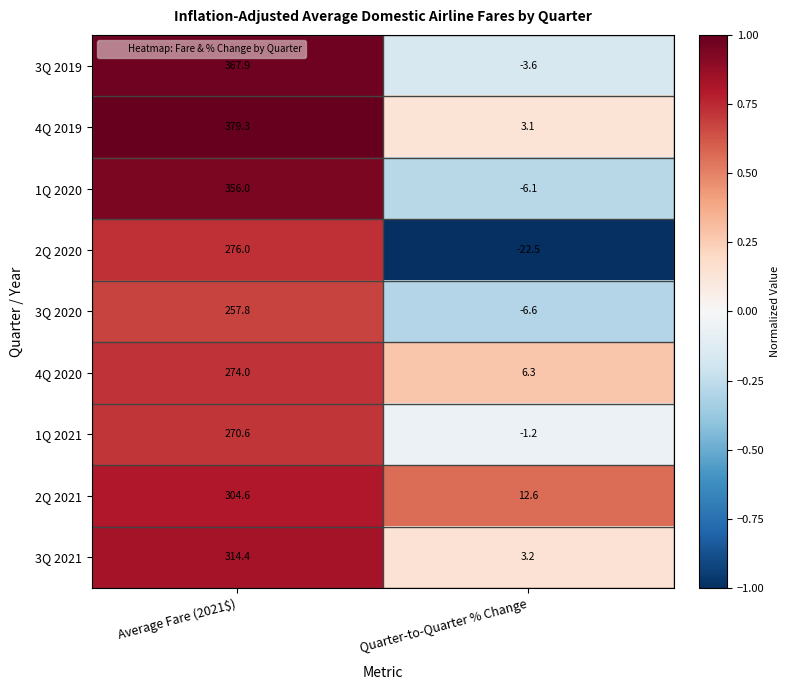

Where is 4Q 2020 nearest to the value 140?

Quarter-to-Quarter % Change